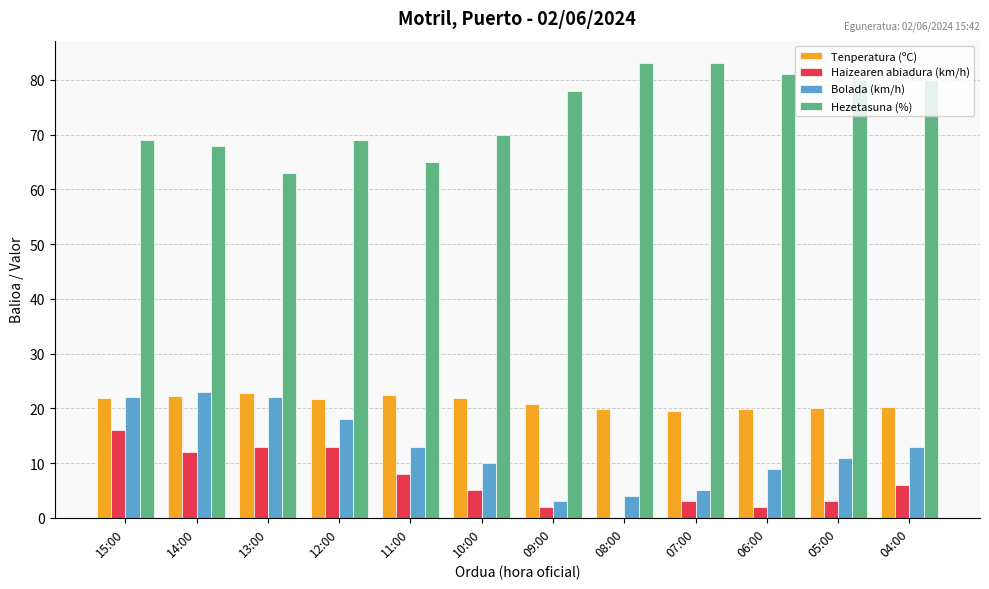

True or false: Hezetasuna (%) has a value of 83.0 at 08:00.

True